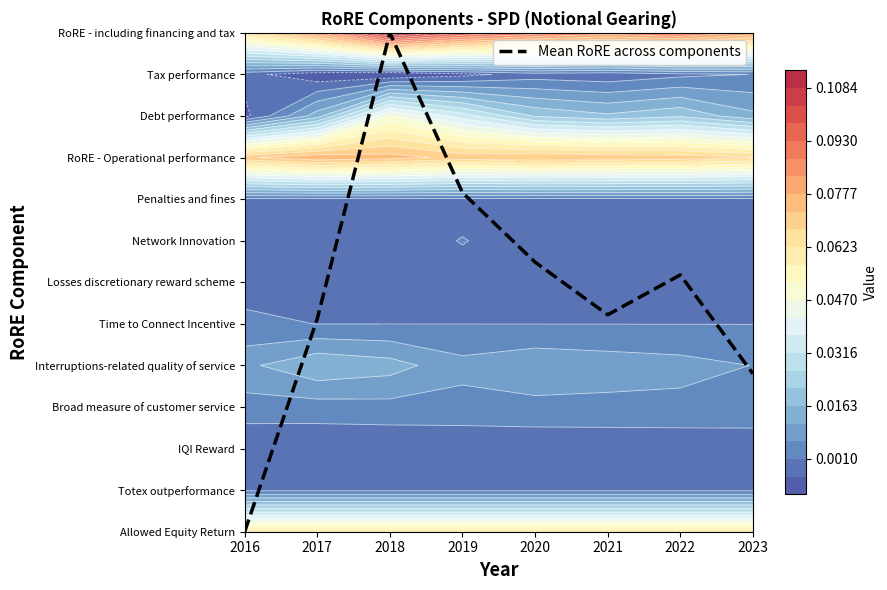

Reading left to right, extract all data points from this chart.

2016=0.0	2017=5.1	2018=12.0	2019=8.2	2020=6.5	2021=5.2	2022=6.2	2023=3.8